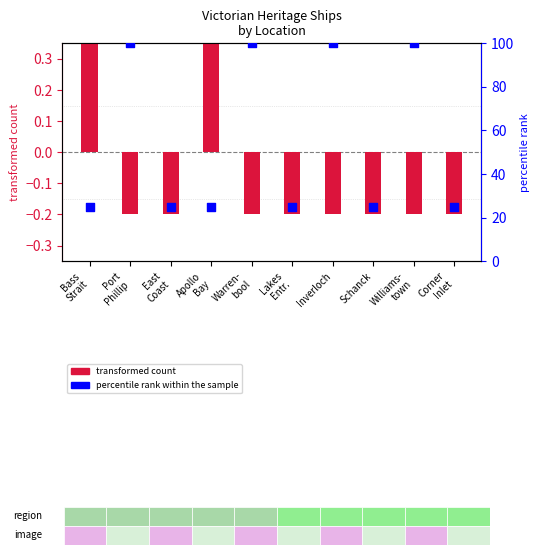

Which series has the largest total across all categories?

percentile rank within the sample